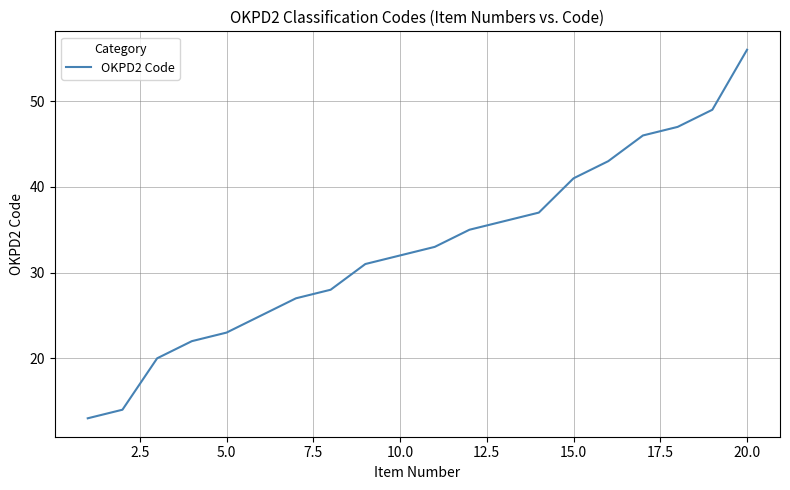

Reading right to left, extract all data points from this chart.

56	49	47	46	43	41	37	36	35	33	32	31	28	27	25	23	22	20	14	13